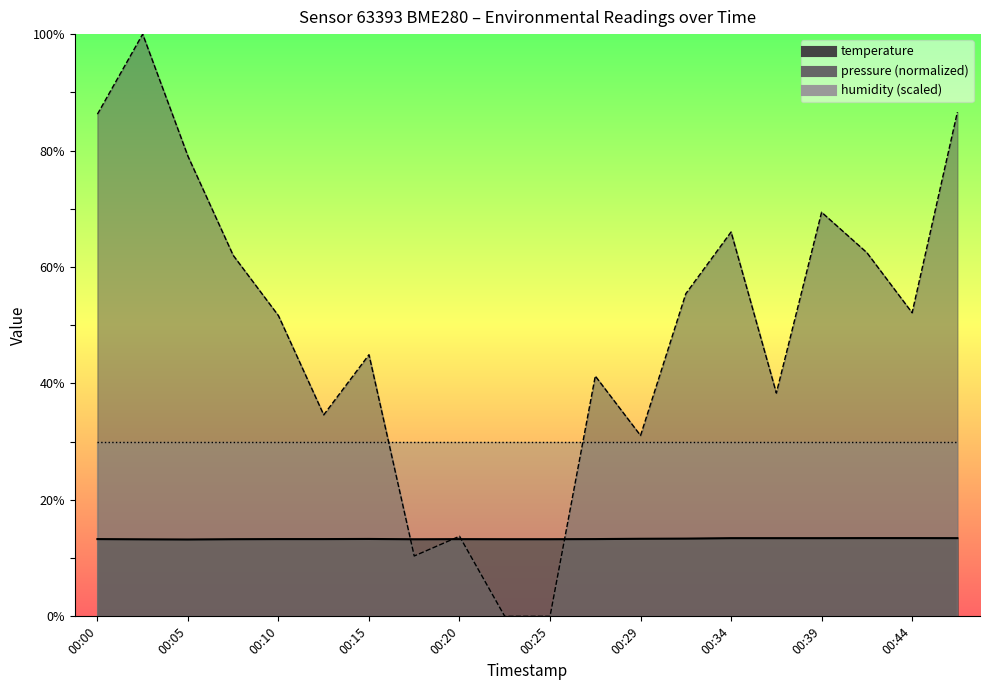

What is the value of the temperature point at the 5th from the left?

13.3